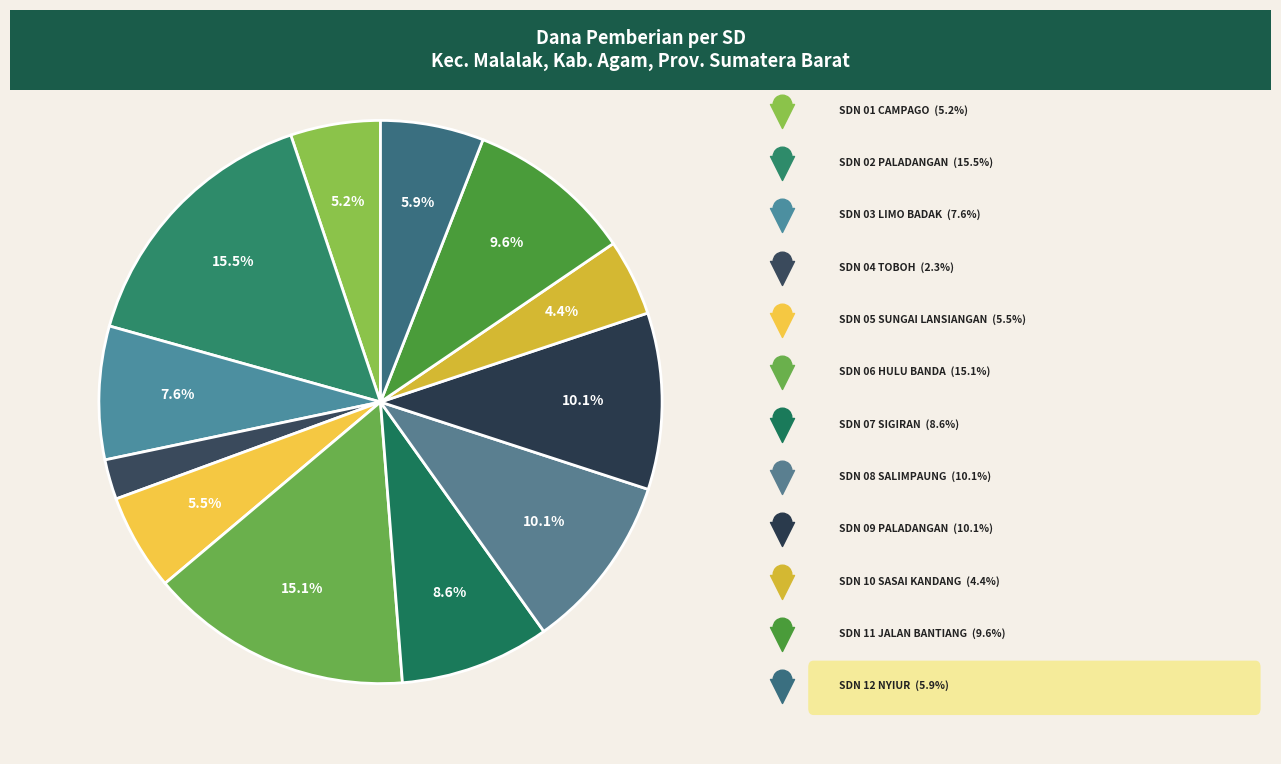

Which category has the smallest portion of the pie?

SD NEGERI 04 TOBOH